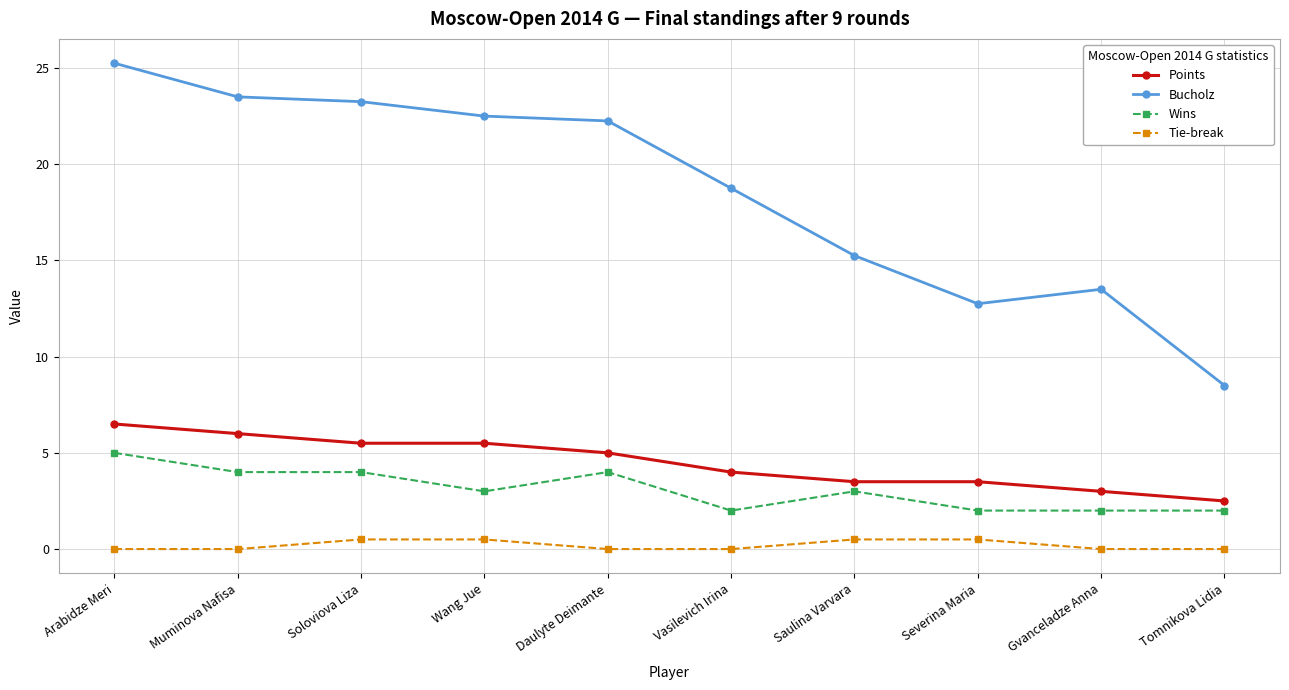

What are all the series names shown in the legend?

Points, Bucholz, Wins, Tie-break